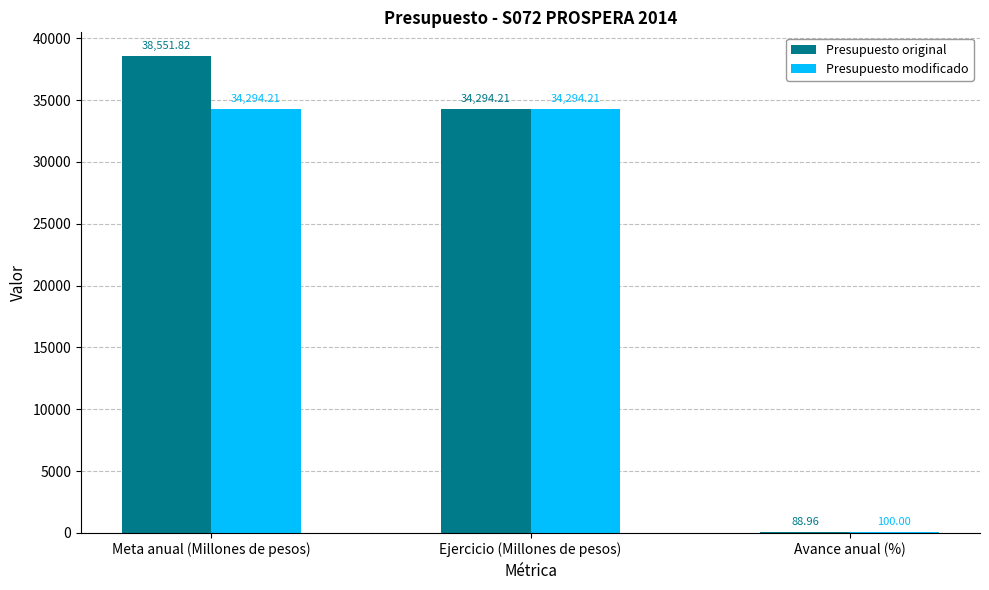

Which series changed the most between Ejercicio (Millones de pesos) and Avance anual (%)?

Presupuesto original